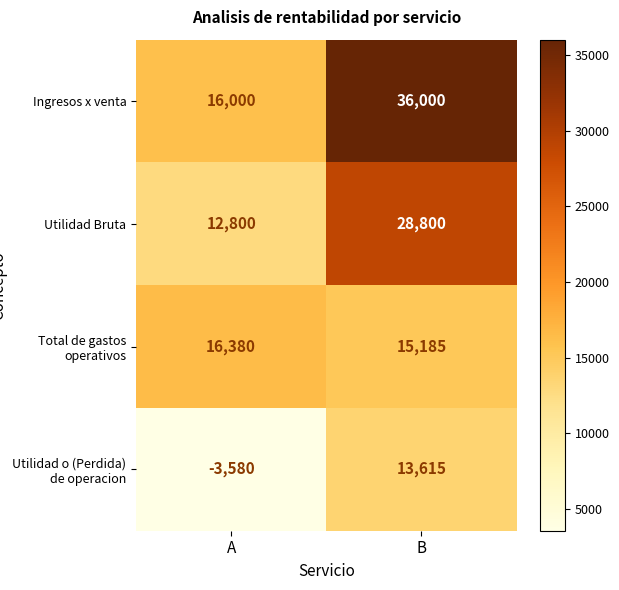

True or false: Utilidad o (Perdida) de operacion has a value of -3580 at A.

True